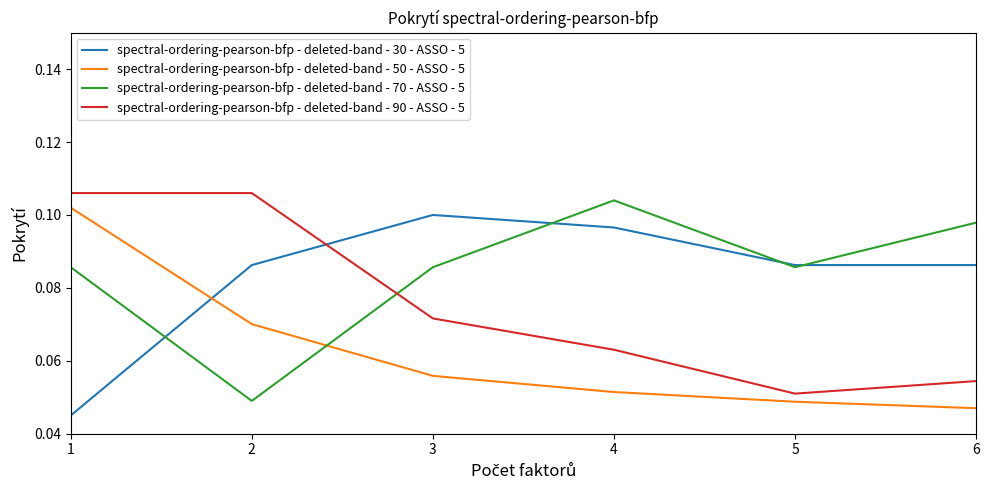

How many series are shown in this chart?

4